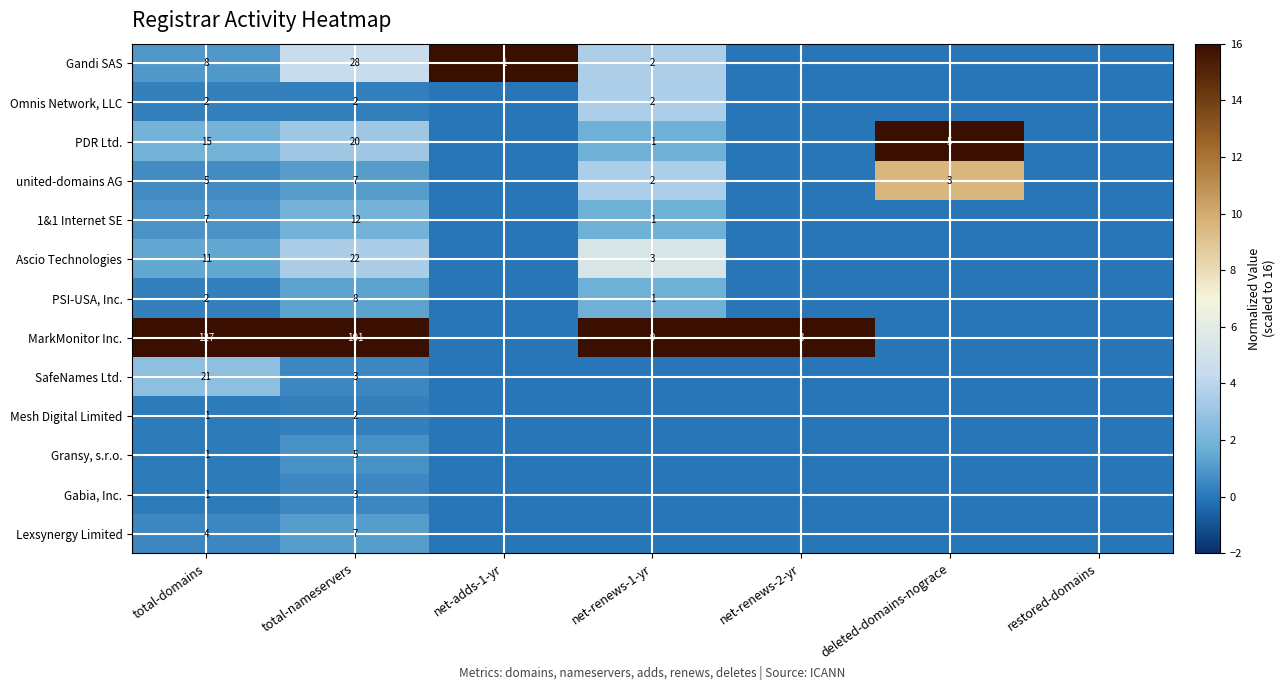

How many distinct data groups are displayed?

13